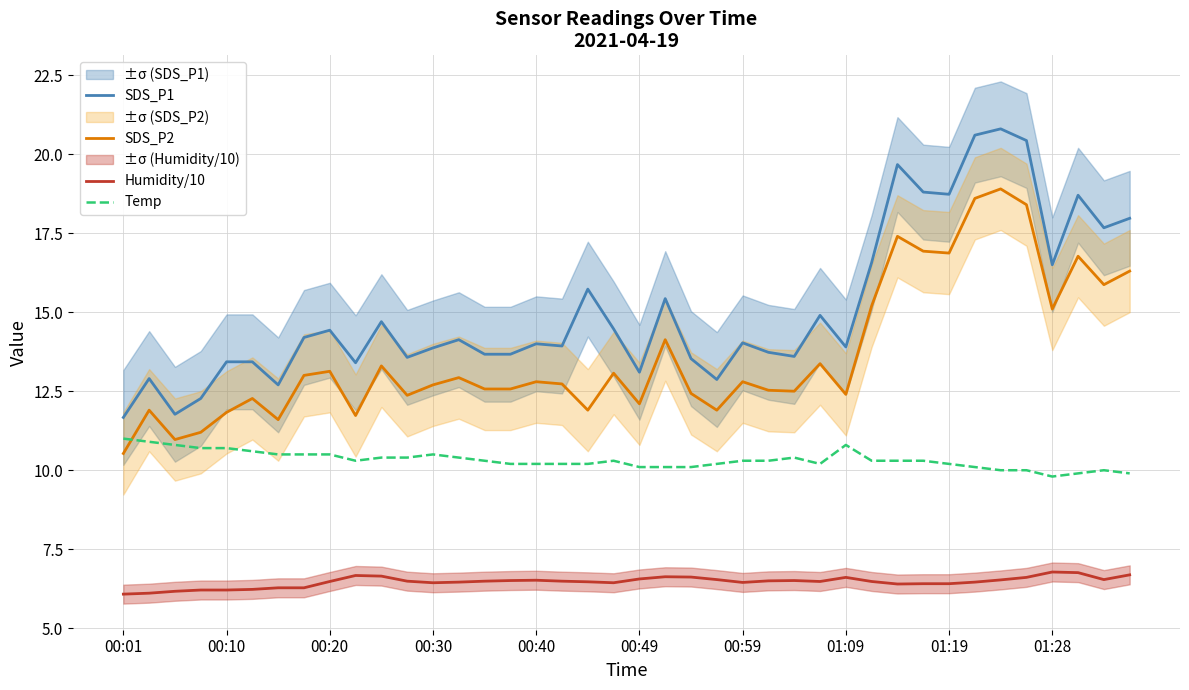

Which series has the widest spread of values?

SDS_P1